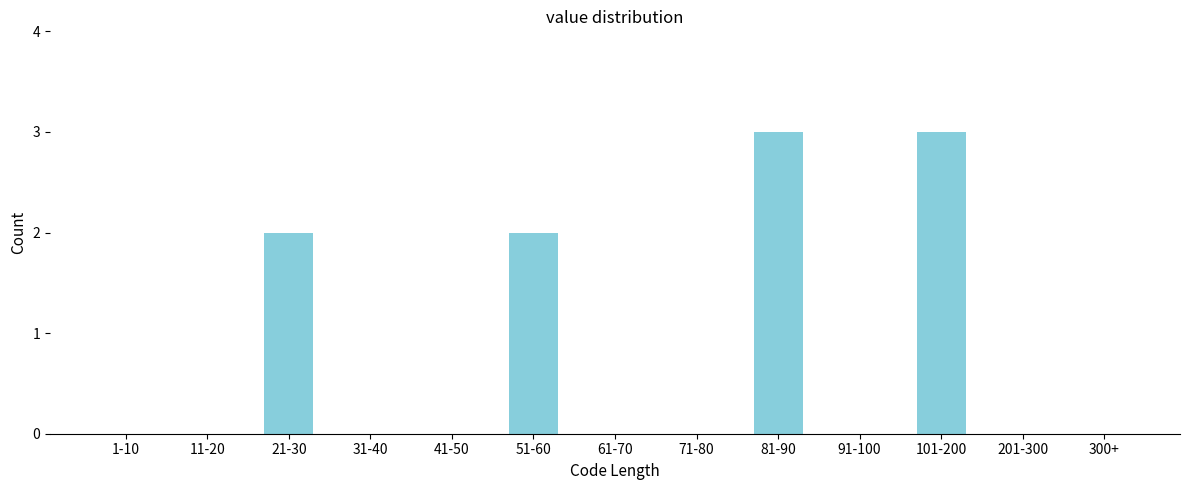

Reading right to left, list all the values displayed in this chart.

300+=0	201-300=0	101-200=3	91-100=0	81-90=3	71-80=0	61-70=0	51-60=2	41-50=0	31-40=0	21-30=2	11-20=0	1-10=0